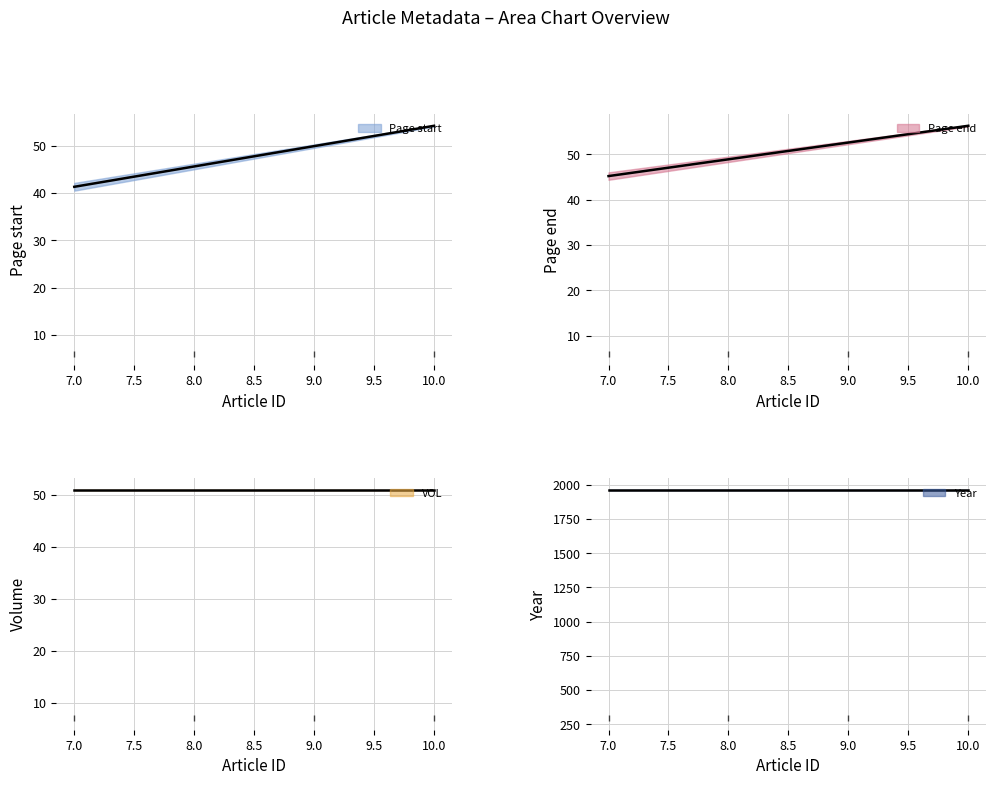

Between 7 and 10, which series saw the biggest shift?

Page start